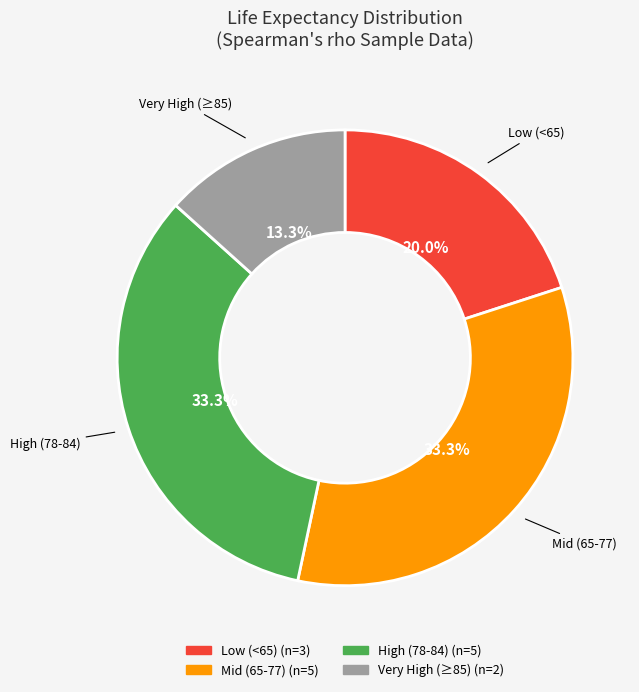

Is there a majority slice in this chart?

No